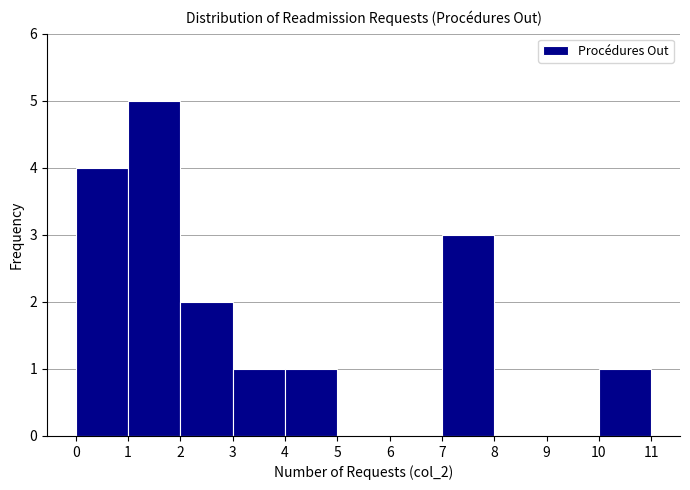

Reading left to right, transcribe this chart: for each bar, give the range it covers on the x-axis and its height. The values are not printed on the chart, so give them approximately, as read against the axis.

0 to 1: 4
1 to 2: 5
2 to 3: 2
3 to 4: 1
4 to 5: 1
5 to 6: 0
6 to 7: 0
7 to 8: 3
8 to 9: 0
9 to 10: 0
10 to 11: 1